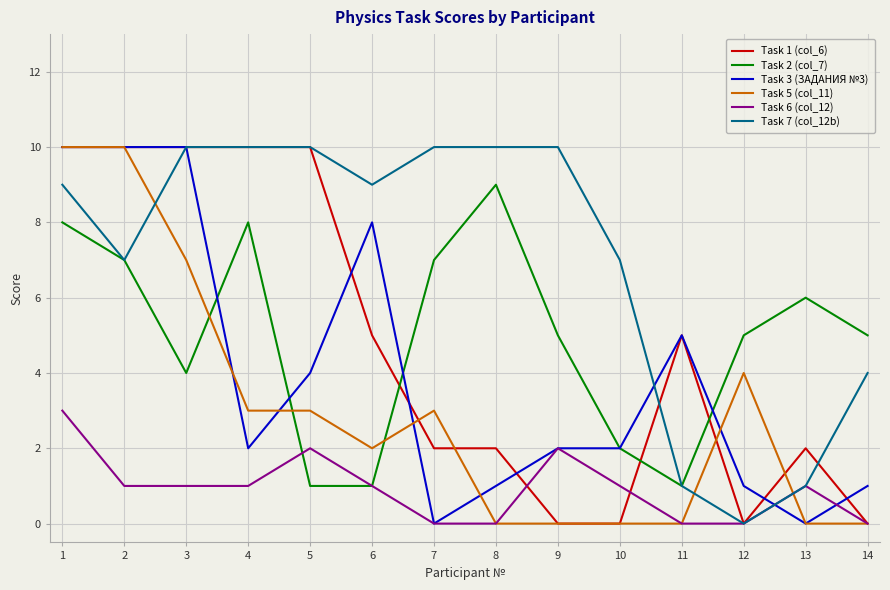

Is the value of Task 7 (col_12b) at 13 greater than the value of Task 1 (col_6) at 10?

Yes